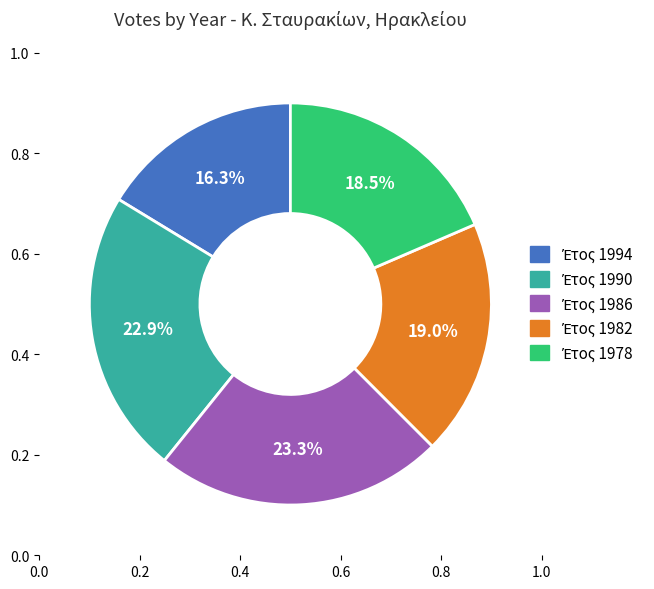

Is it true that 1994 is 6% of the pie?

False